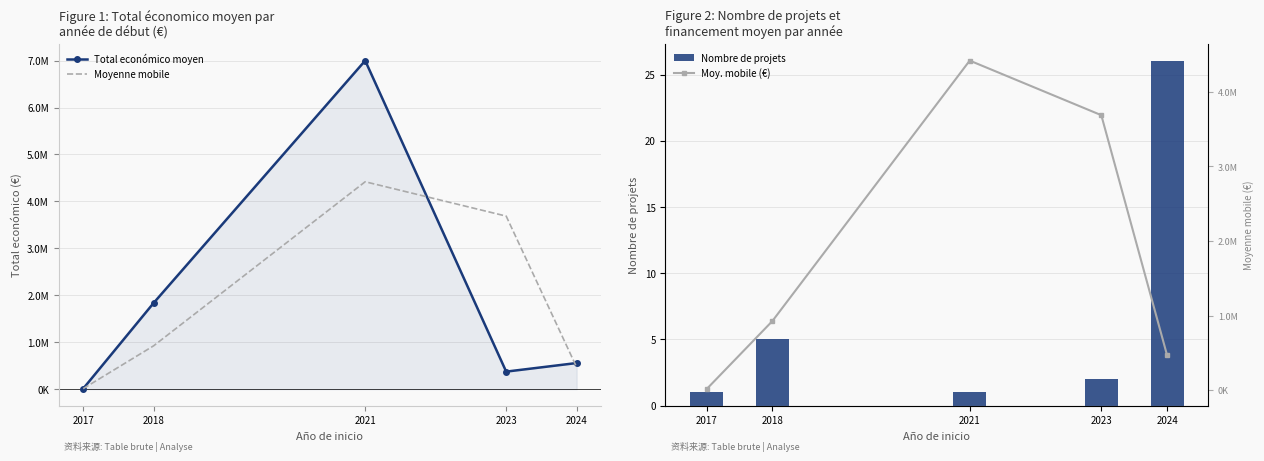

At which label does Moyenne mobile first exceed 925287?

2018